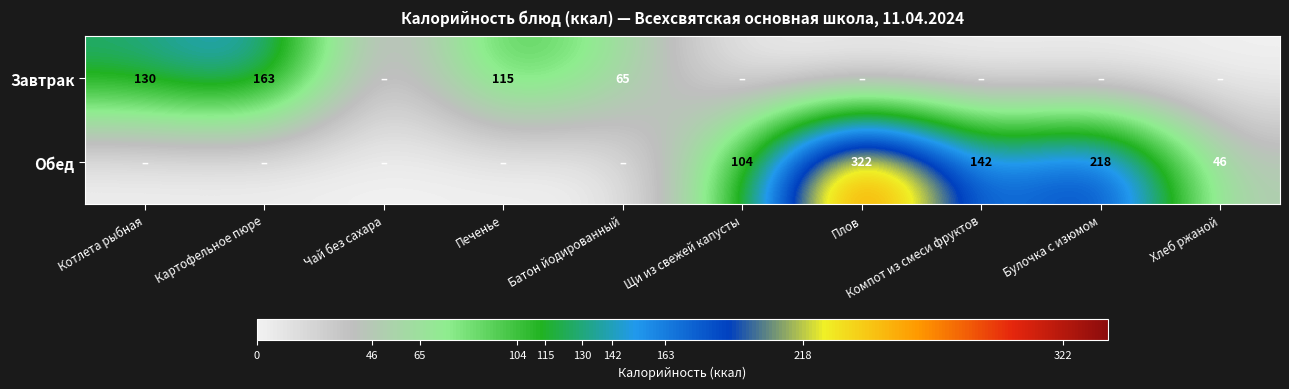

What is the sum of the Обед values at Компот из смеси фруктов and Щи из свежей капусты?

246